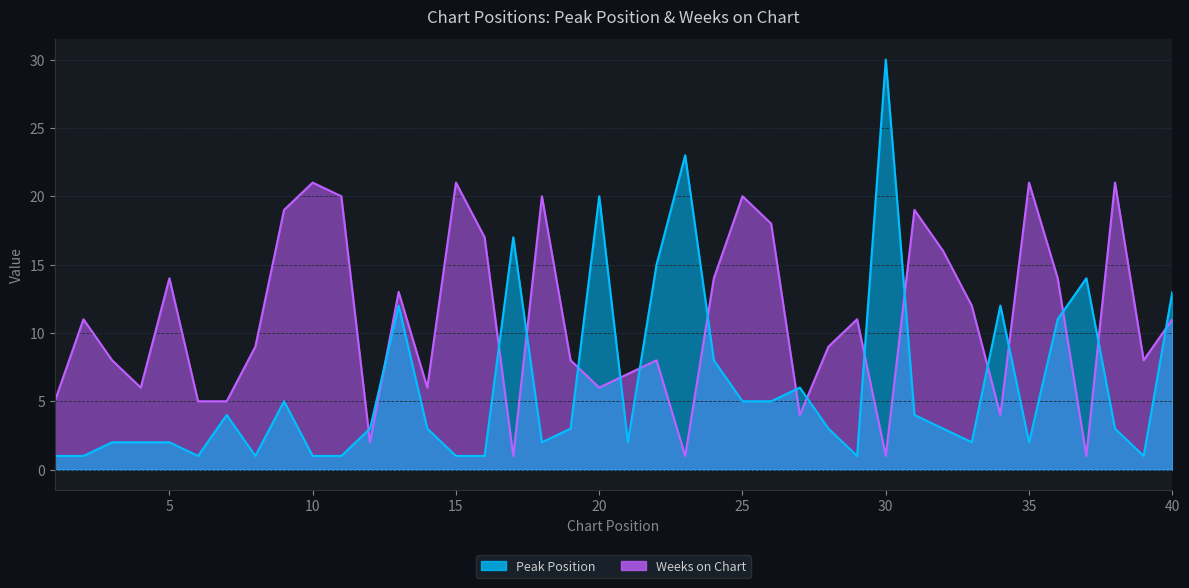

Is the value of Weeks on Chart at 27 greater than the value of Peak Position at 9?

No